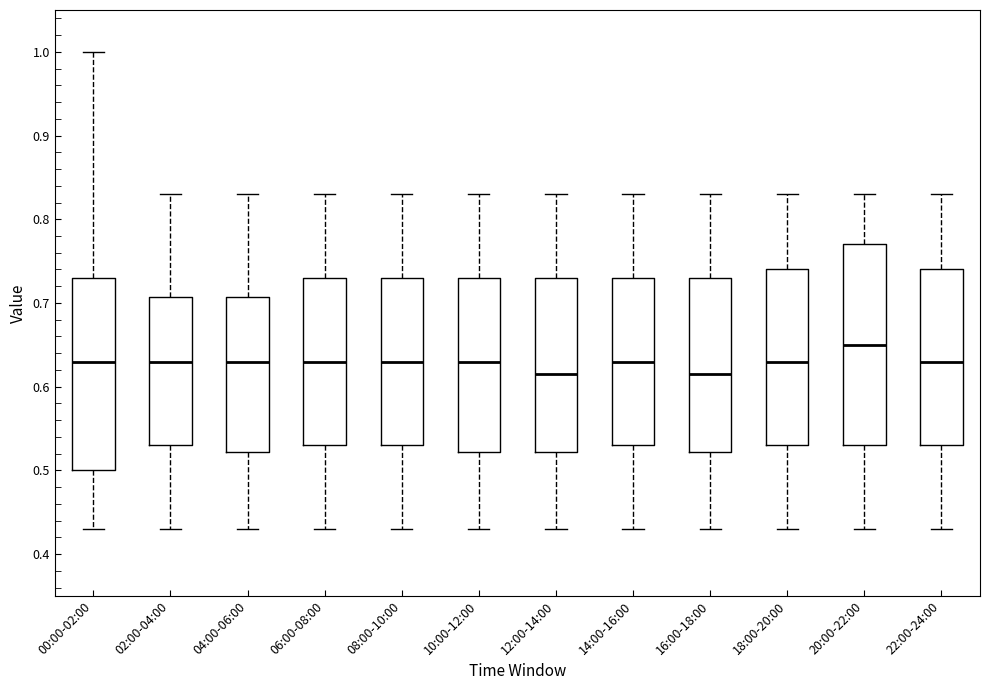

Reading left to right, read every box against the y-axis: the position of its median line, the range the box covers, and the ends of its whiskers. The values are not printed on the chart, so give them approximately, as read against the axis.

00:00-02:00: median 0.63, box 0.50 to 0.73, whiskers 0.43 to 1.00
02:00-04:00: median 0.63, box 0.53 to 0.71, whiskers 0.43 to 0.83
04:00-06:00: median 0.63, box 0.52 to 0.71, whiskers 0.43 to 0.83
06:00-08:00: median 0.63, box 0.53 to 0.73, whiskers 0.43 to 0.83
08:00-10:00: median 0.63, box 0.53 to 0.73, whiskers 0.43 to 0.83
10:00-12:00: median 0.63, box 0.52 to 0.73, whiskers 0.43 to 0.83
12:00-14:00: median 0.62, box 0.52 to 0.73, whiskers 0.43 to 0.83
14:00-16:00: median 0.63, box 0.53 to 0.73, whiskers 0.43 to 0.83
16:00-18:00: median 0.62, box 0.52 to 0.73, whiskers 0.43 to 0.83
18:00-20:00: median 0.63, box 0.53 to 0.74, whiskers 0.43 to 0.83
20:00-22:00: median 0.65, box 0.53 to 0.77, whiskers 0.43 to 0.83
22:00-24:00: median 0.63, box 0.53 to 0.74, whiskers 0.43 to 0.83